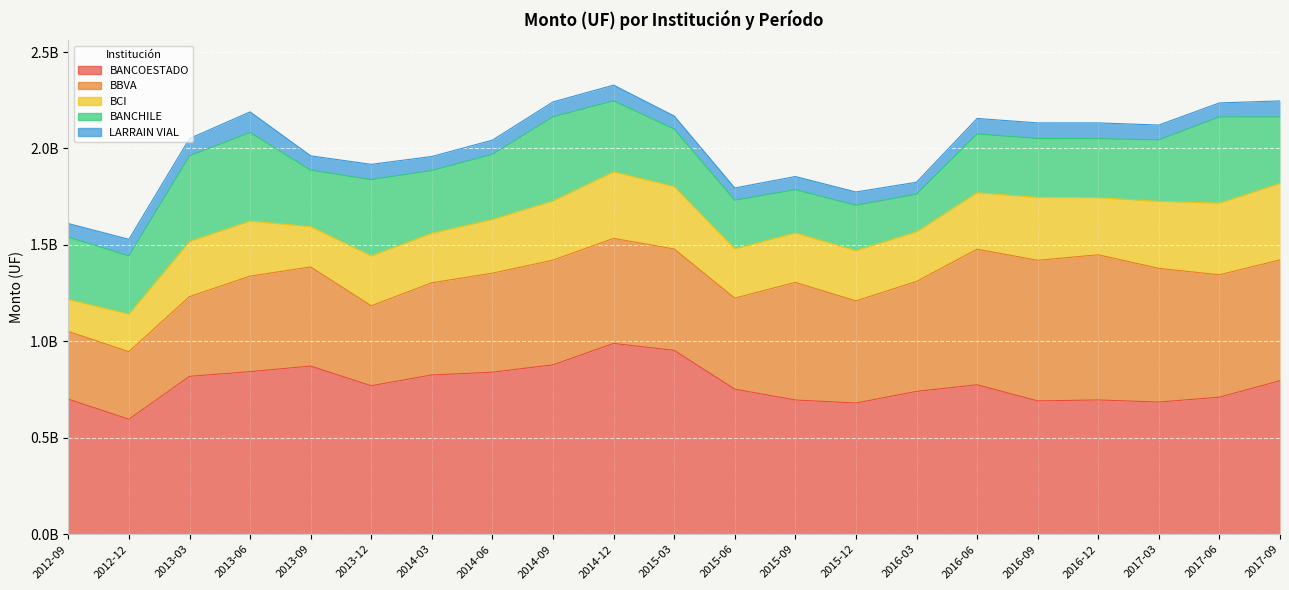

Which series changed the most between 2013-09 and 2014-03?

BCI